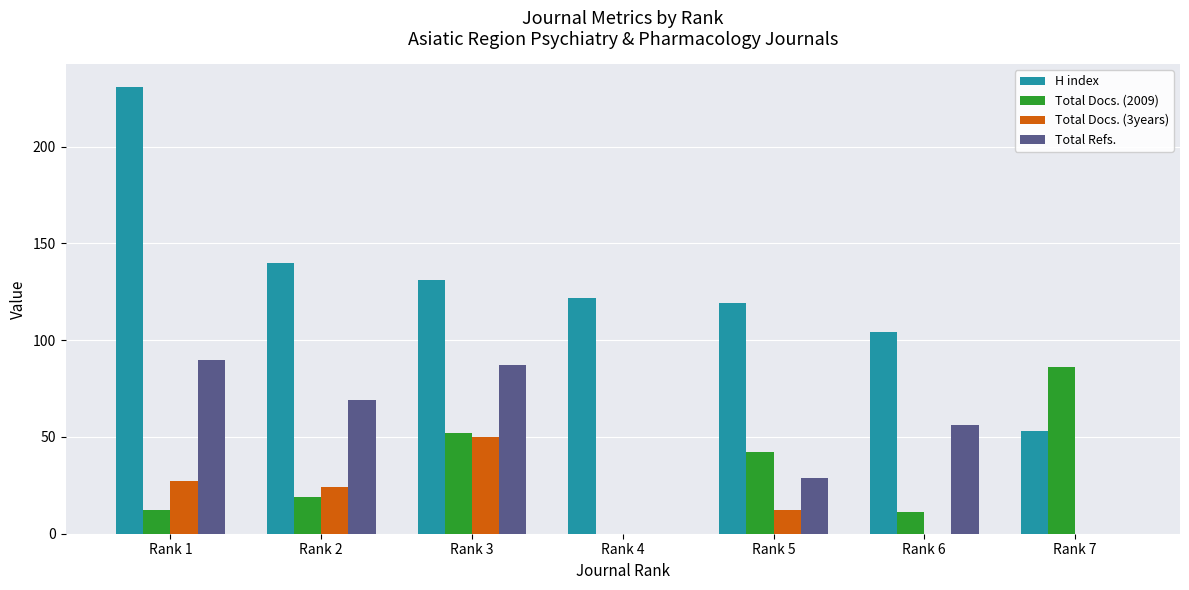

Reading left to right, transcribe all the data shown in this chart.

H index: 231	140	131	122	119	104	53
Total Docs. (2009): 12	19	52	0	42	11	86
Total Docs. (3years): 27	24	50	0	12	0	0
Total Refs.: 90	69	87	0	29	56	0